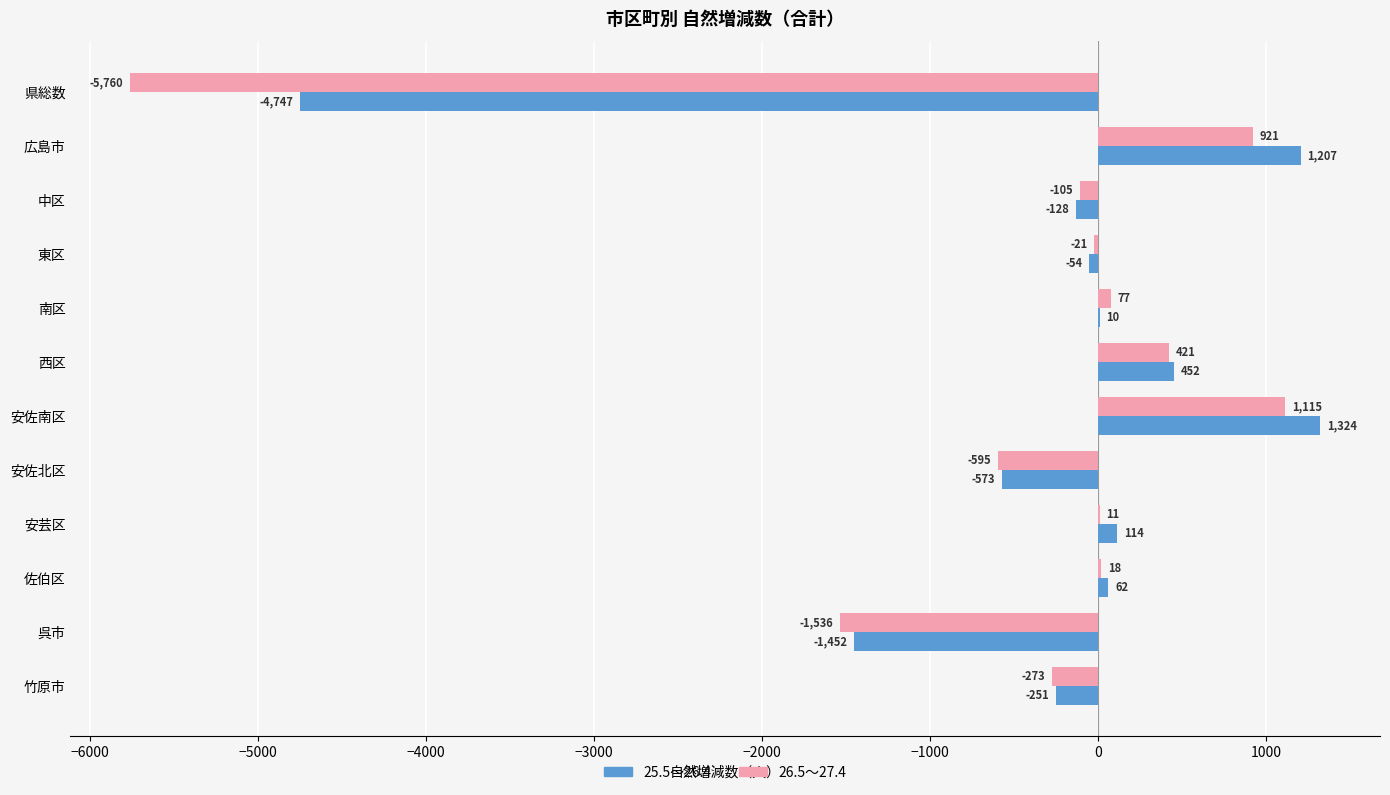

The 25.5～26.4 series shows 62 at 佐伯区. True or false?

True